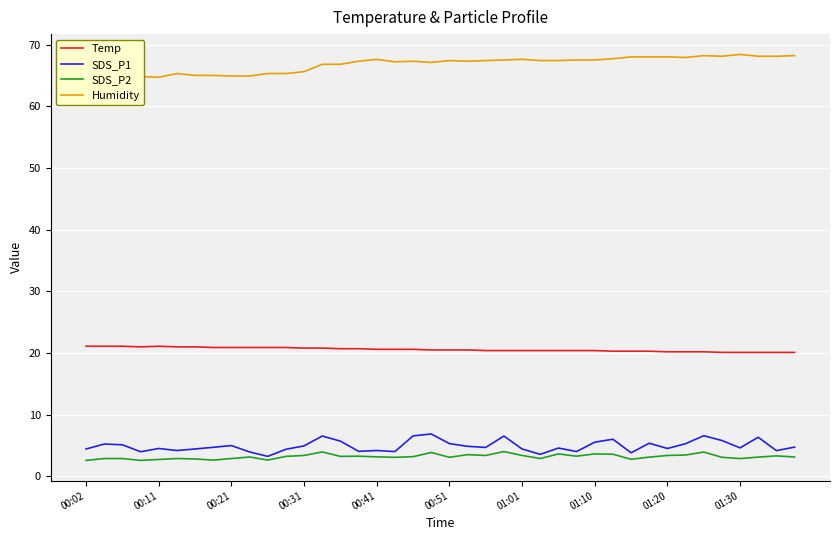

Read the Temp value at 39.

20.1